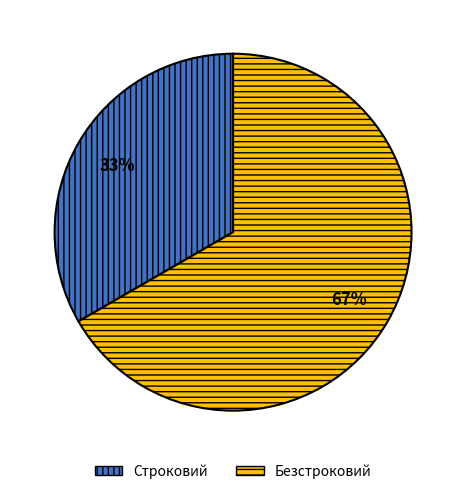

To the nearest percent, what portion does Безстроковий represent?

67%